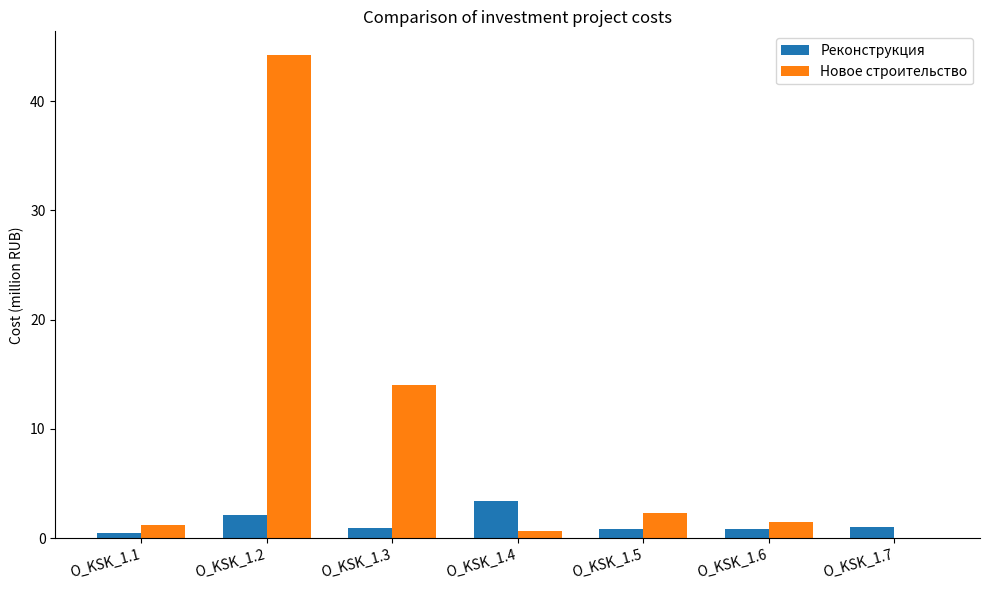

What is the sum of the Новое строительство values at O_KSK_1.4 and O_KSK_1.3?

14.7